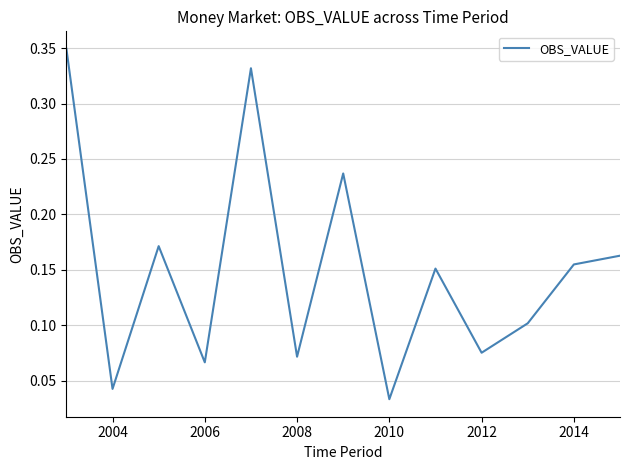

Which category has the lowest value across all series?

2010